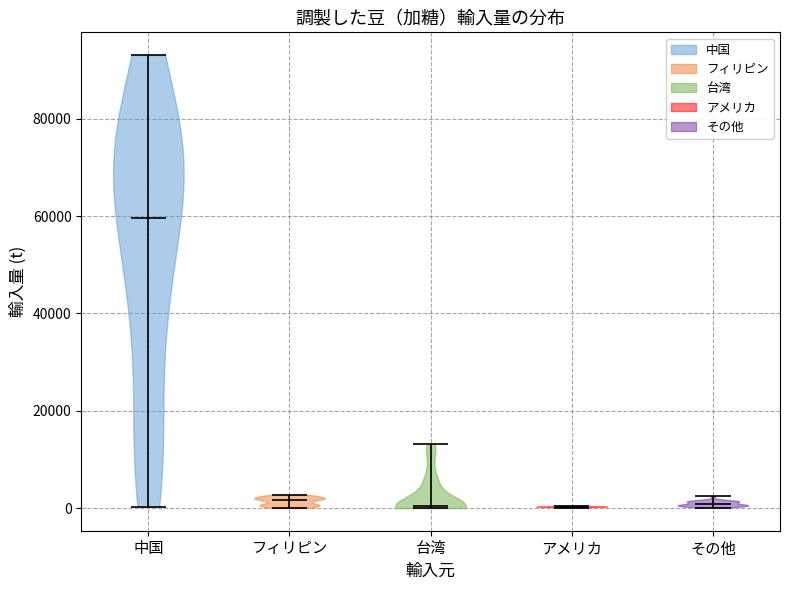

Which violin has the highest median line?

中国